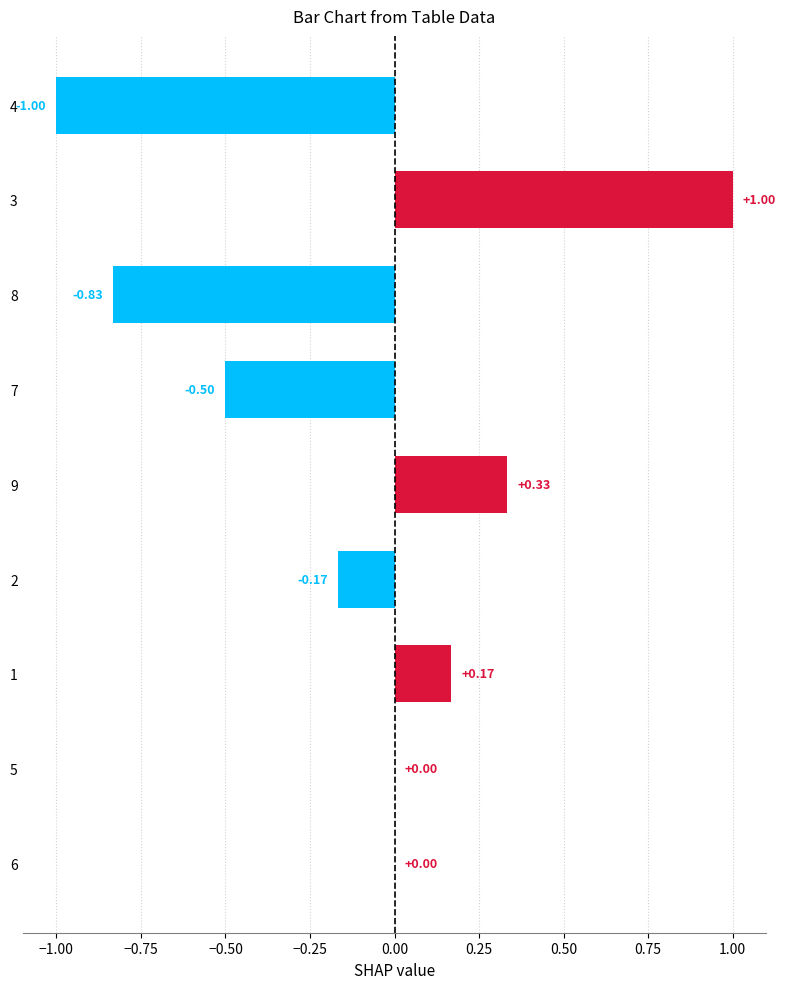

What is the change in value from 2 to 5?

+0.2